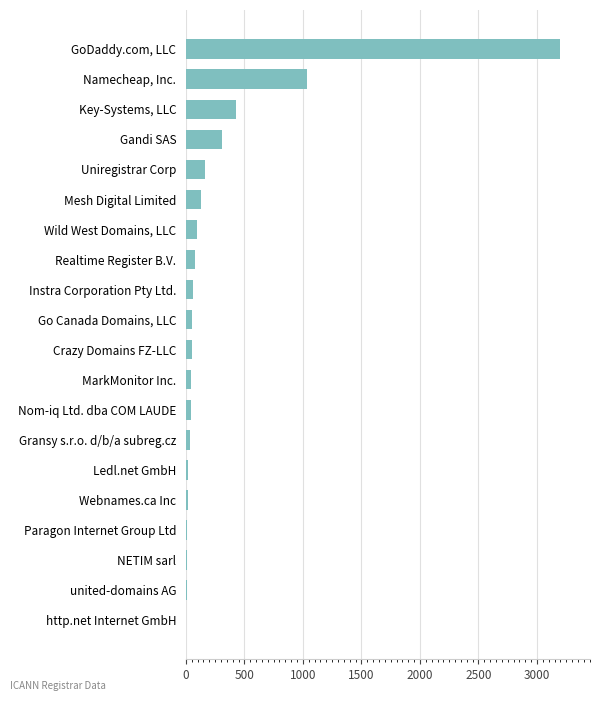

What is the greatest value displayed?

3198